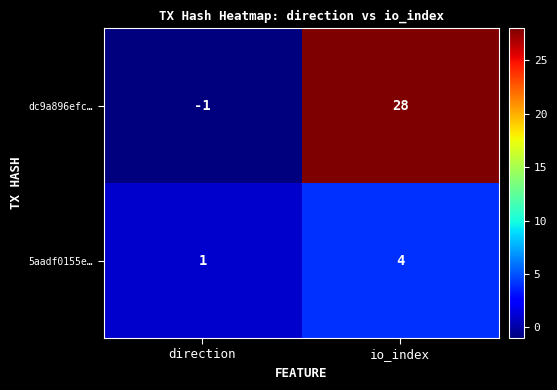

What is the sum of the dc9a896efc… values at io_index and direction?

27